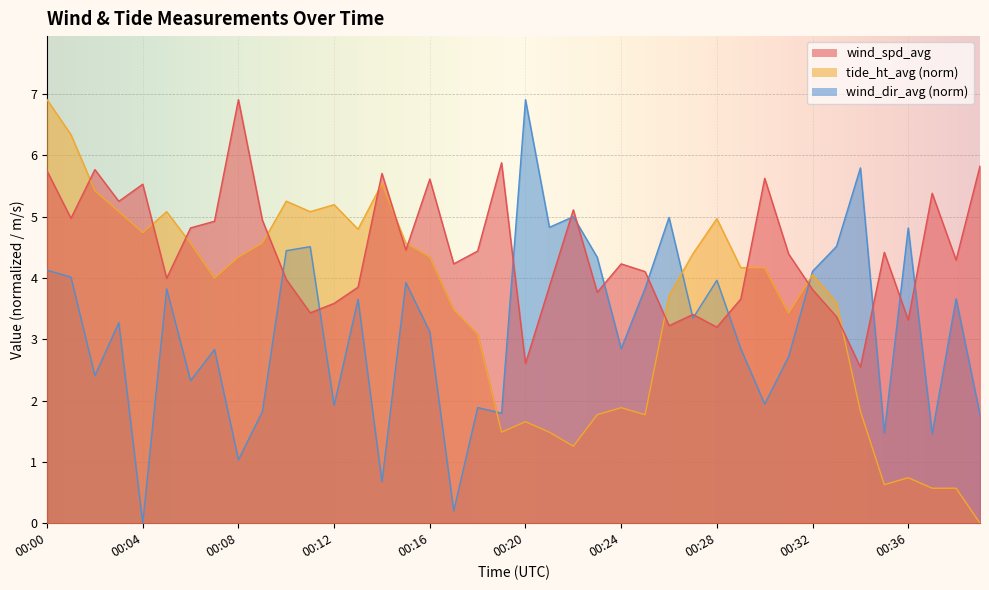

How many positive values does the tide_ht_avg series have?

39